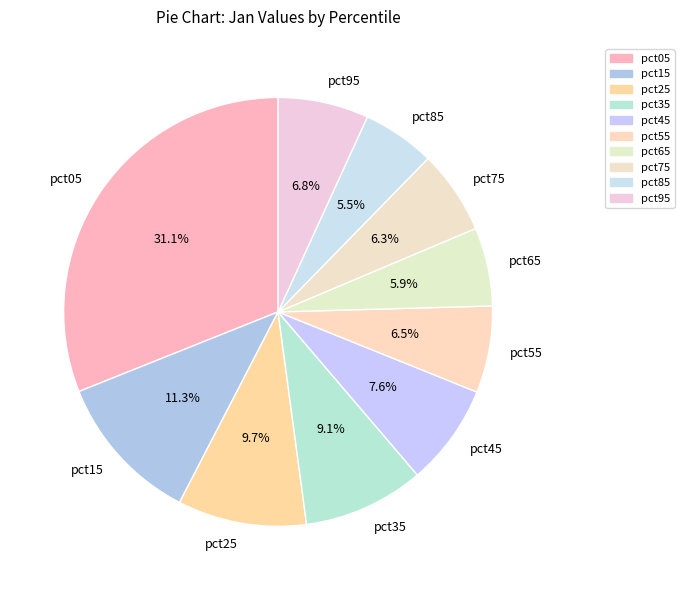

Between pct15 and pct75, which is larger?

pct15